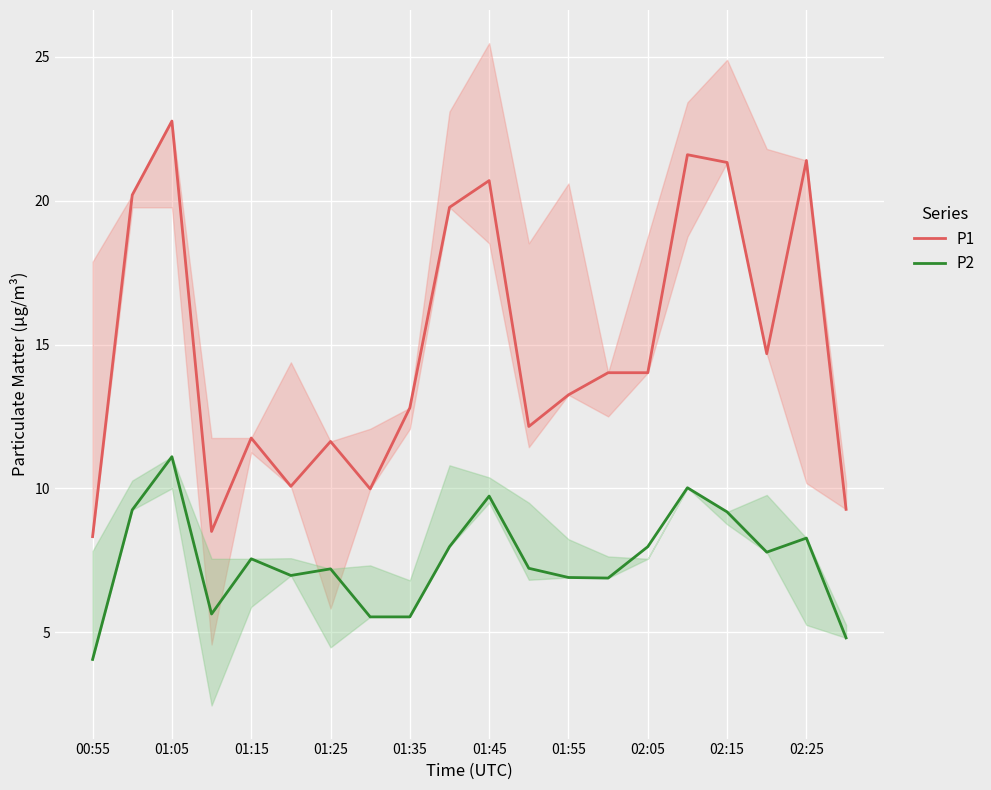

True or false: P2 has a value of 6.9 at 13.

True